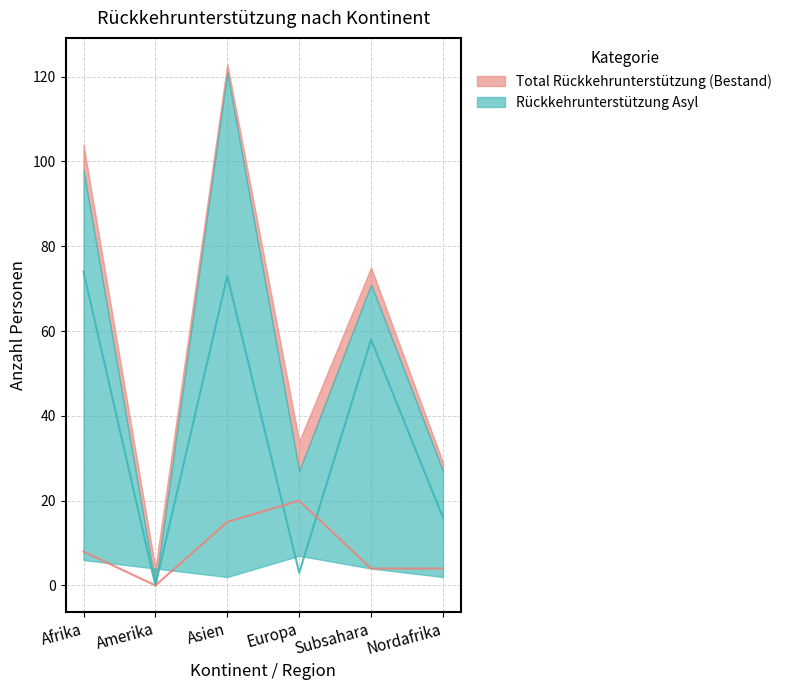

Reading right to left, what are all the values shown in this chart?

Total RU Asyl: Nordafrika=27	Subsahara=71	Europa=27	Asien=121	Amerika=0	Afrika=98
Total RU AIG: Nordafrika=2	Subsahara=4	Europa=7	Asien=2	Amerika=4	Afrika=6
Total Bestand RU: Nordafrika=29	Subsahara=75	Europa=34	Asien=123	Amerika=4	Afrika=104
Identitaet Asyl: Nordafrika=16	Subsahara=58	Europa=3	Asien=73	Amerika=0	Afrika=74
Spezialfaelle Asyl: Nordafrika=4	Subsahara=4	Europa=20	Asien=15	Amerika=0	Afrika=8
Spezialfaelle AIG: Nordafrika=0	Subsahara=0	Europa=0	Asien=0	Amerika=1	Afrika=0